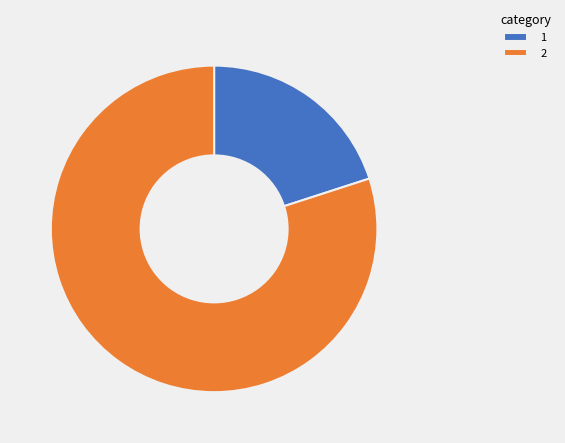

Is the sum of 1 and 2 greater than half?

Yes